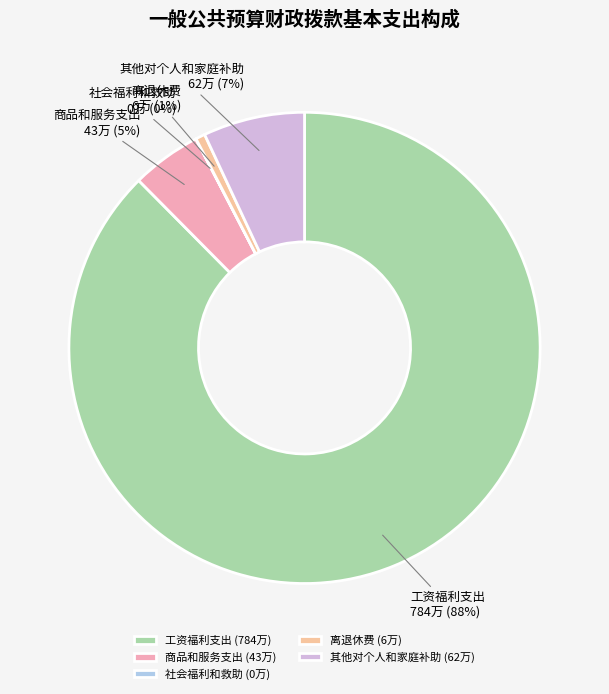

Is there a majority slice in this chart?

Yes